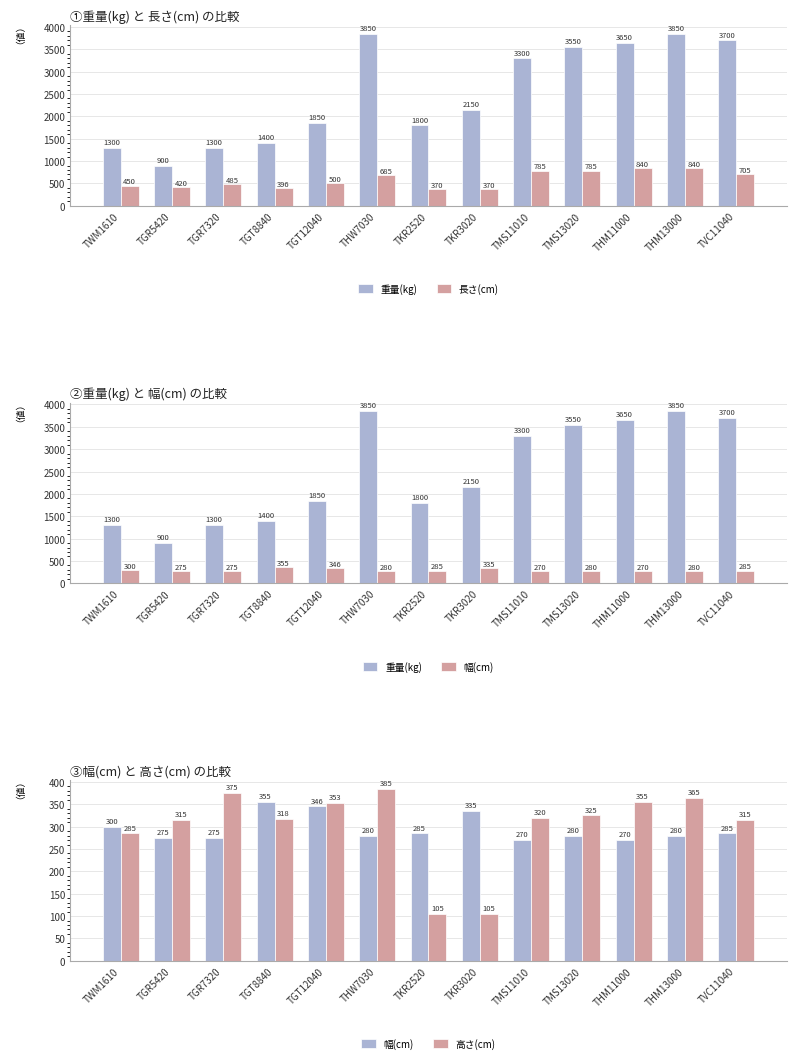

Does the chart contain any negative values?

No